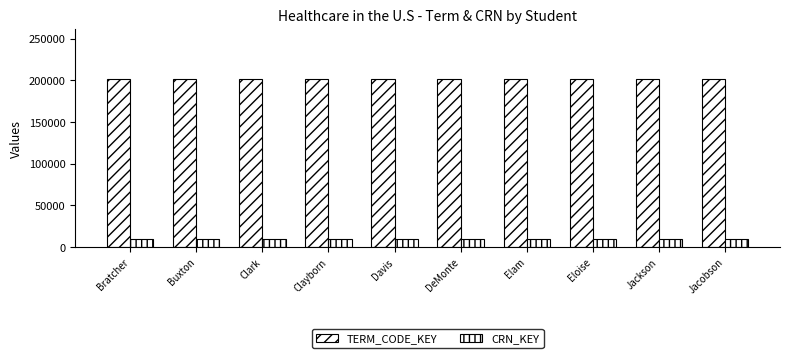

What is the sum of the CRN_KEY values at Davis and Elam?

20012